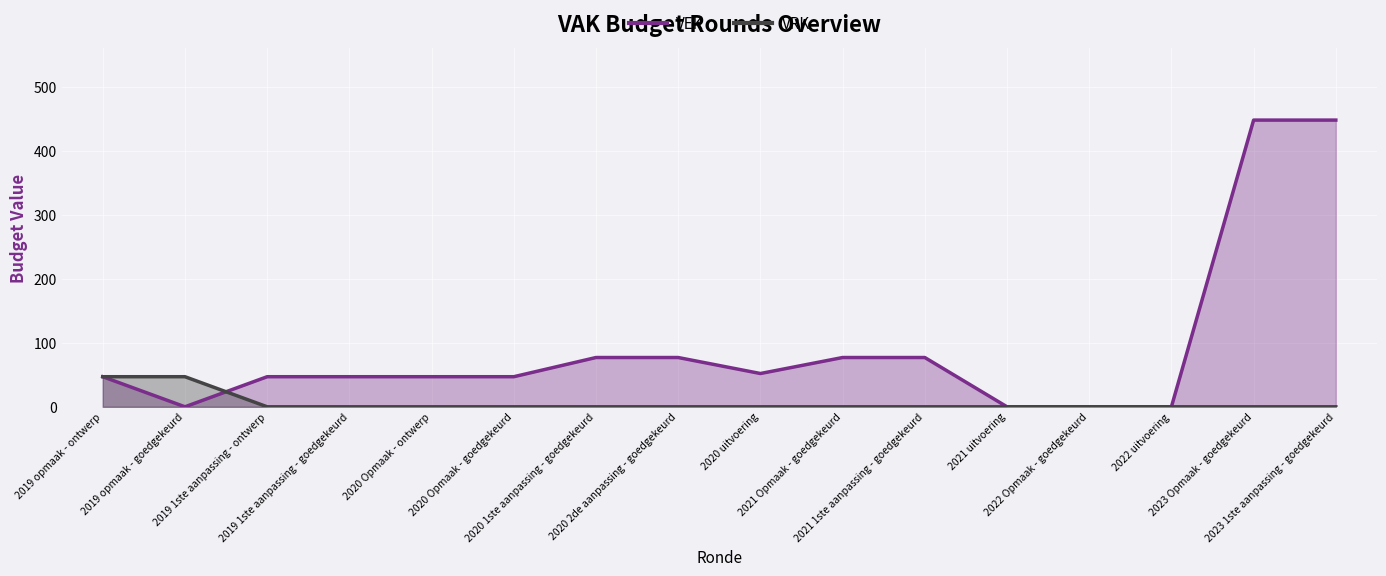

Where is the first local minimum for VEK?

2019 opmaak - goedgekeurd